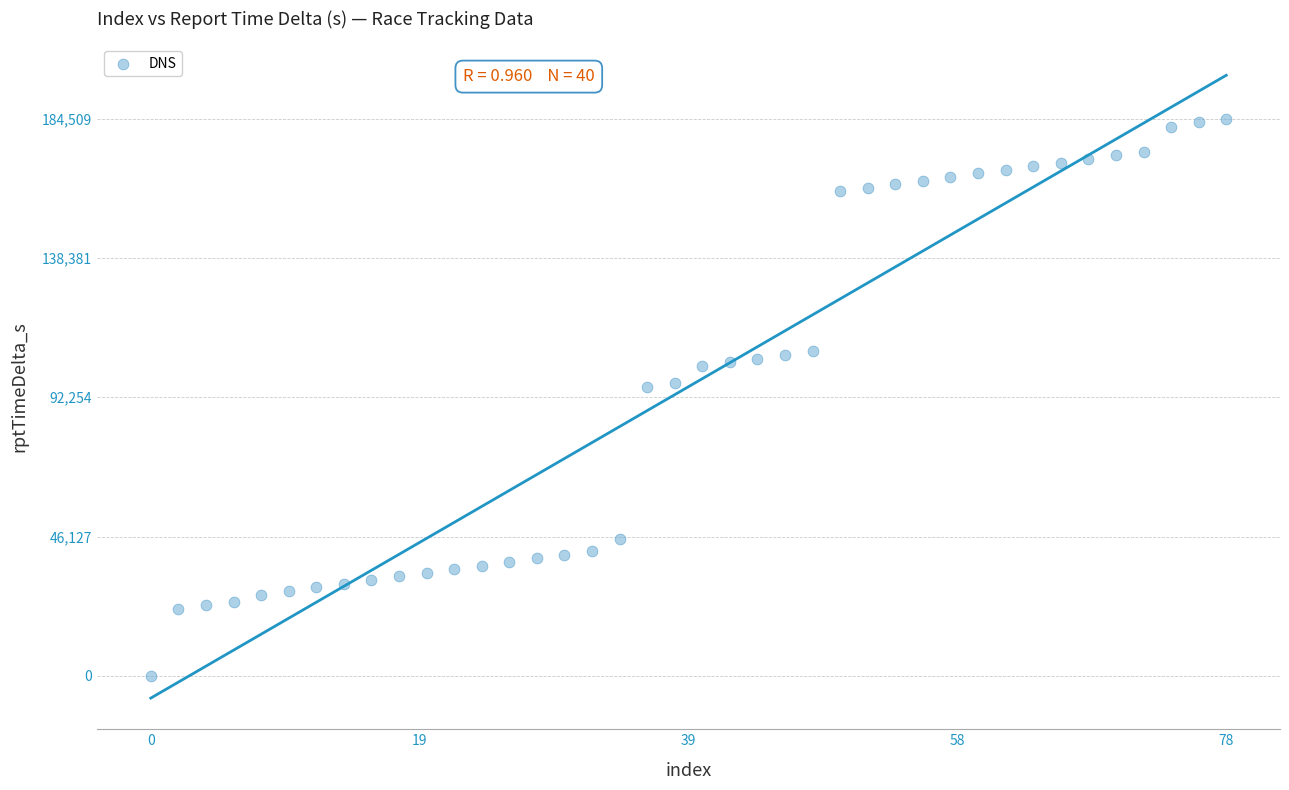

What is the range of X values (max minus min)?

78